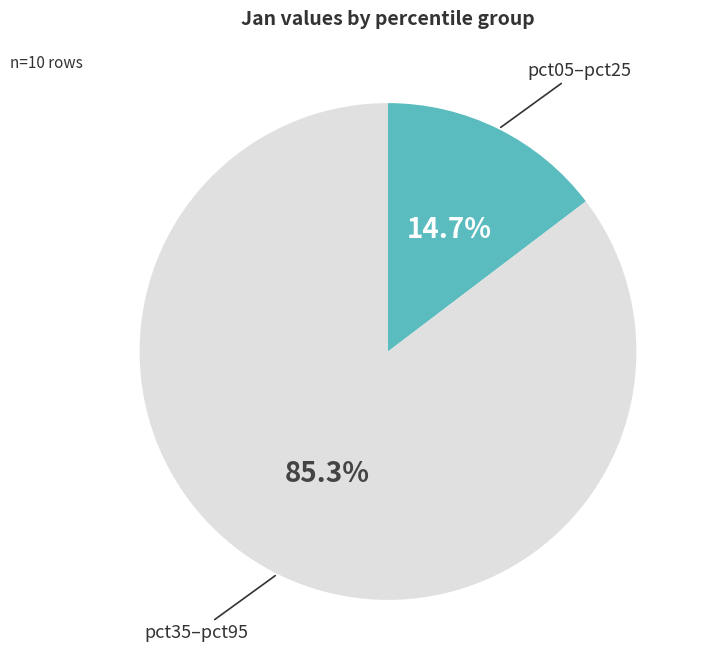

How many segments does this pie chart have?

2